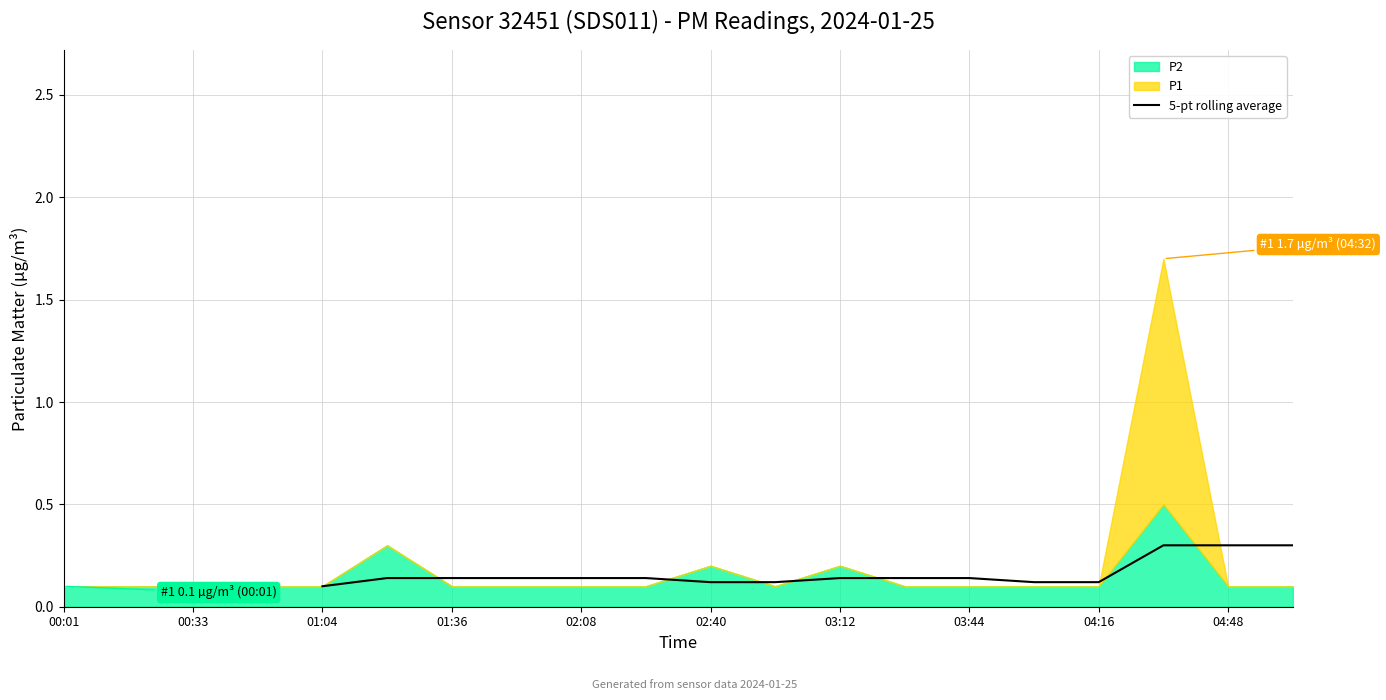

Is it true that the value at 03:44 is 0.1?

False